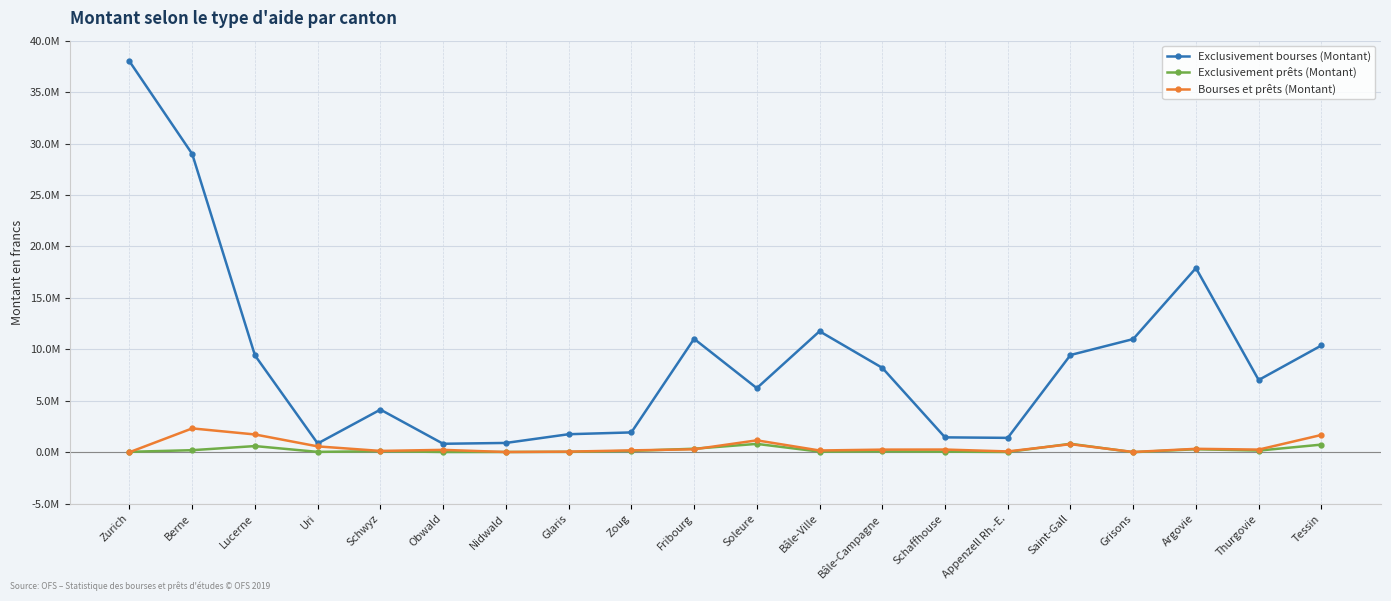

At which label is Exclusivement bourses (Montant) closest to 19403128?

Argovie